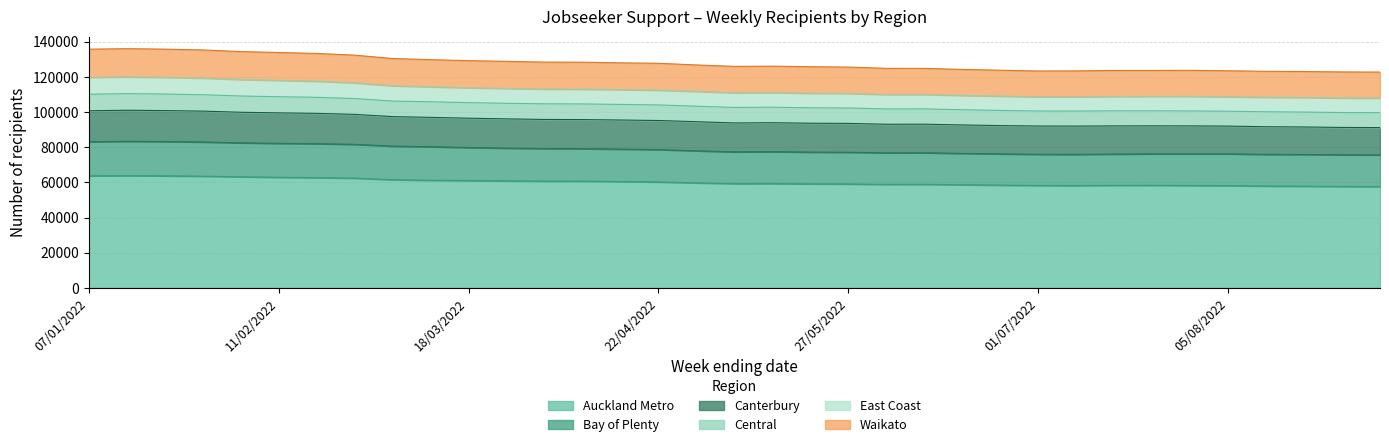

Between 25/02/2022 and 15/07/2022, which is larger?

25/02/2022